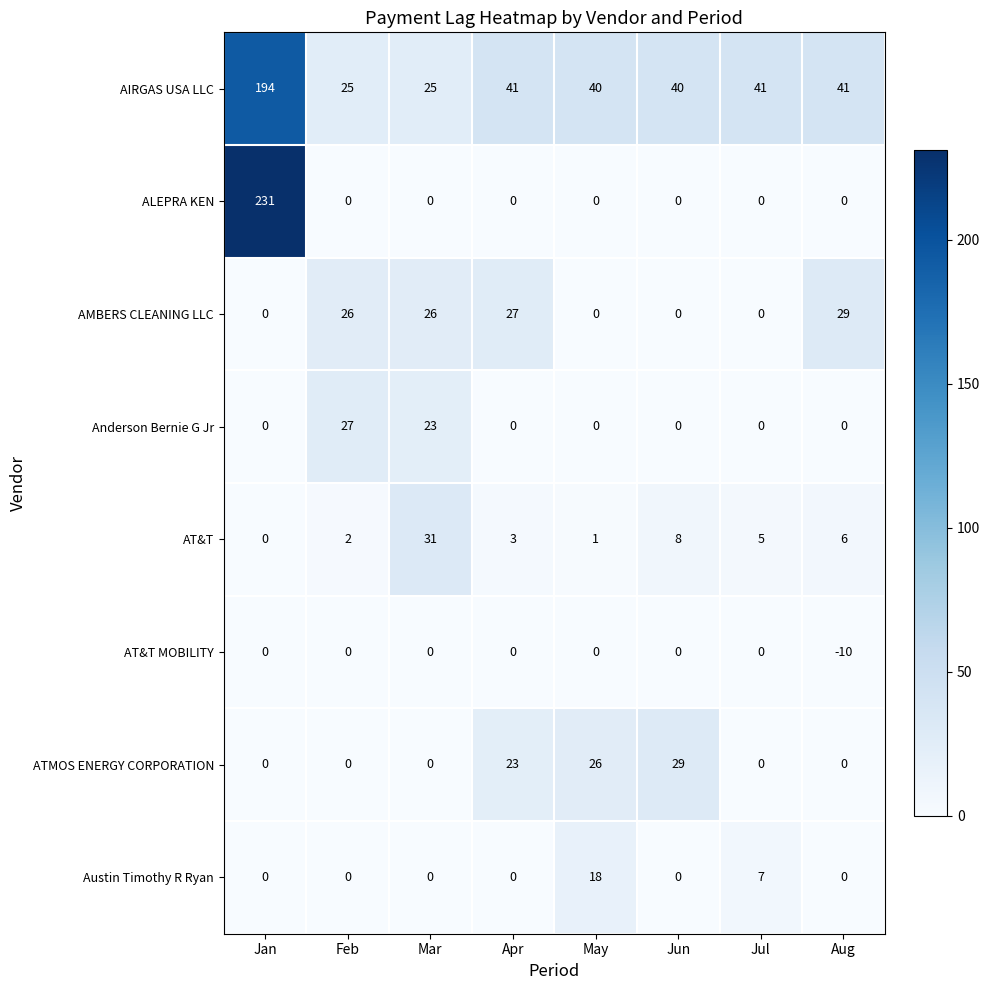

Count the number of data series in this chart.

8